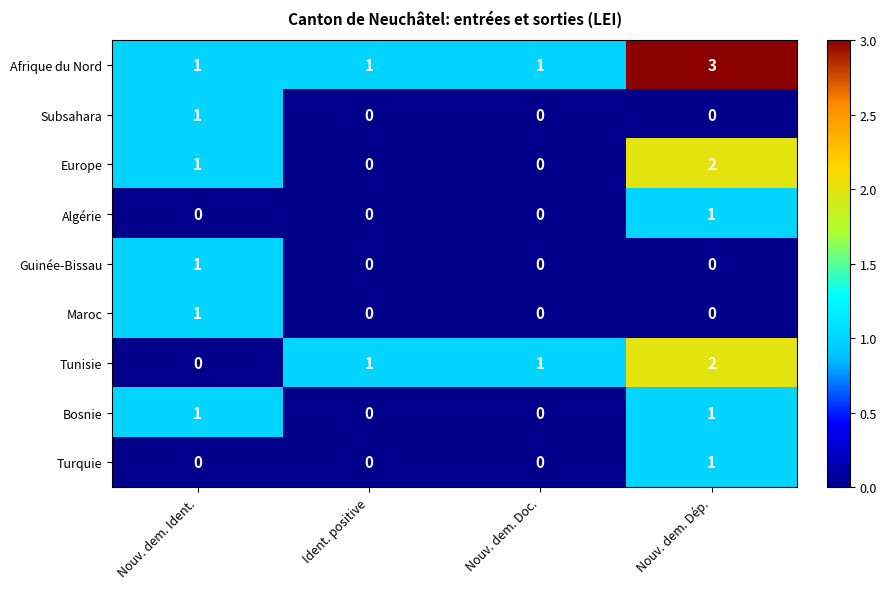

Is it true that Algérie equals -1 at Nouv. dem. Doc.?

False